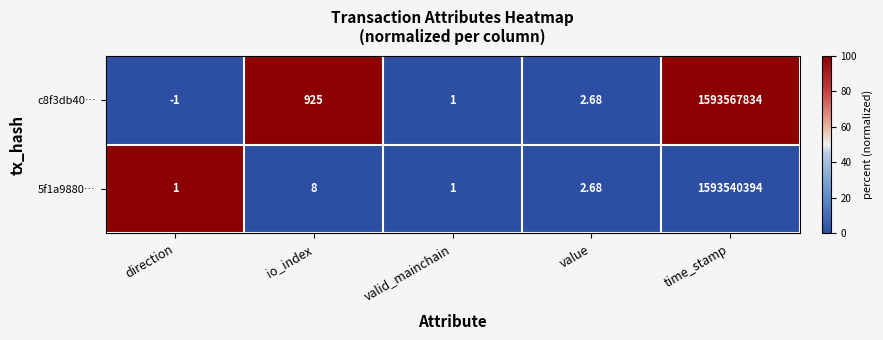

List the labels in order of c8f3db40… value, largest first.

time_stamp, io_index, value, valid_mainchain, direction